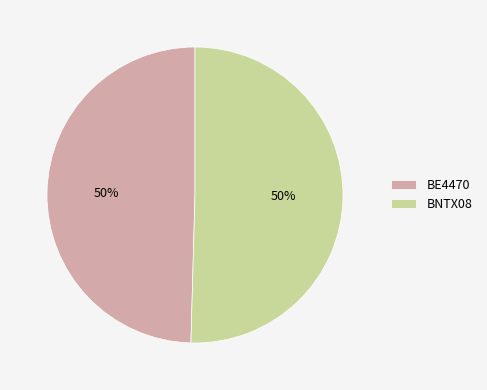

What is the ratio of the value at BNTX08 to the value at BE4470?

1.0